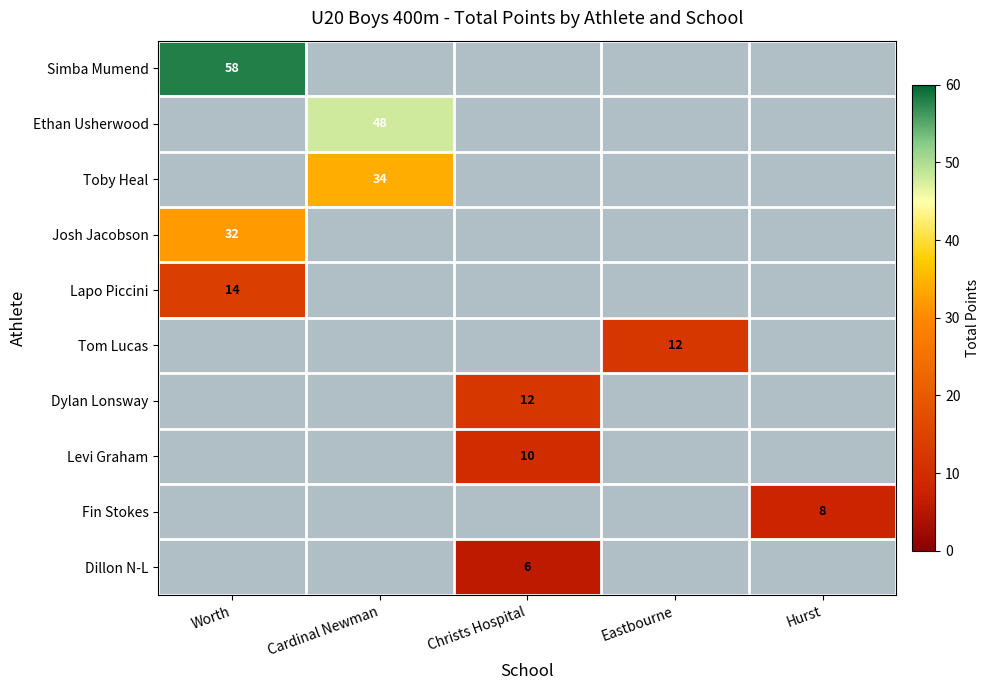

At how many categories does at least one series exceed 28?

2